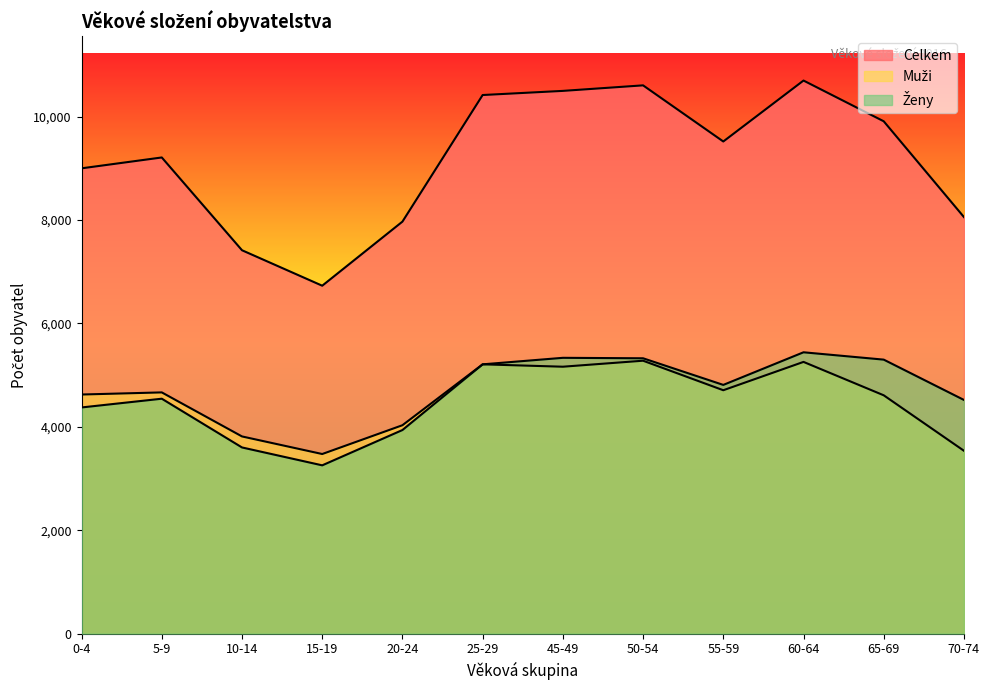

True or false: Muži has a value of 3815 at 10-14.

True